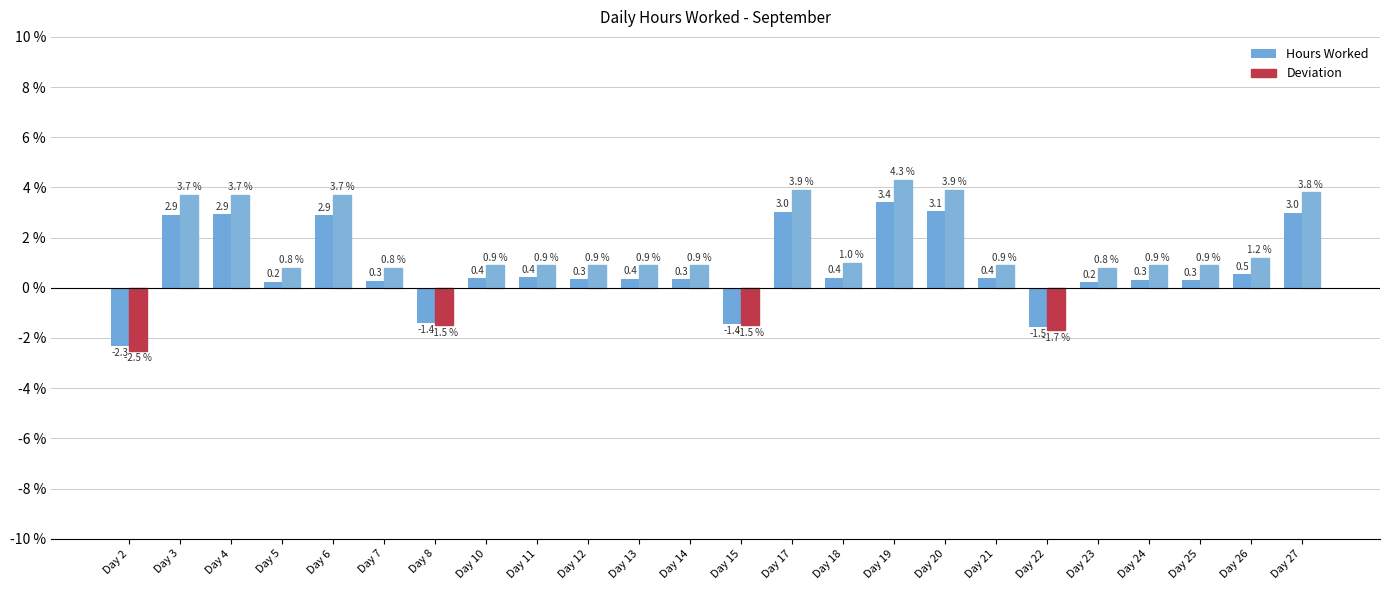

What are all the series names shown in the legend?

Hours Worked, Deviation